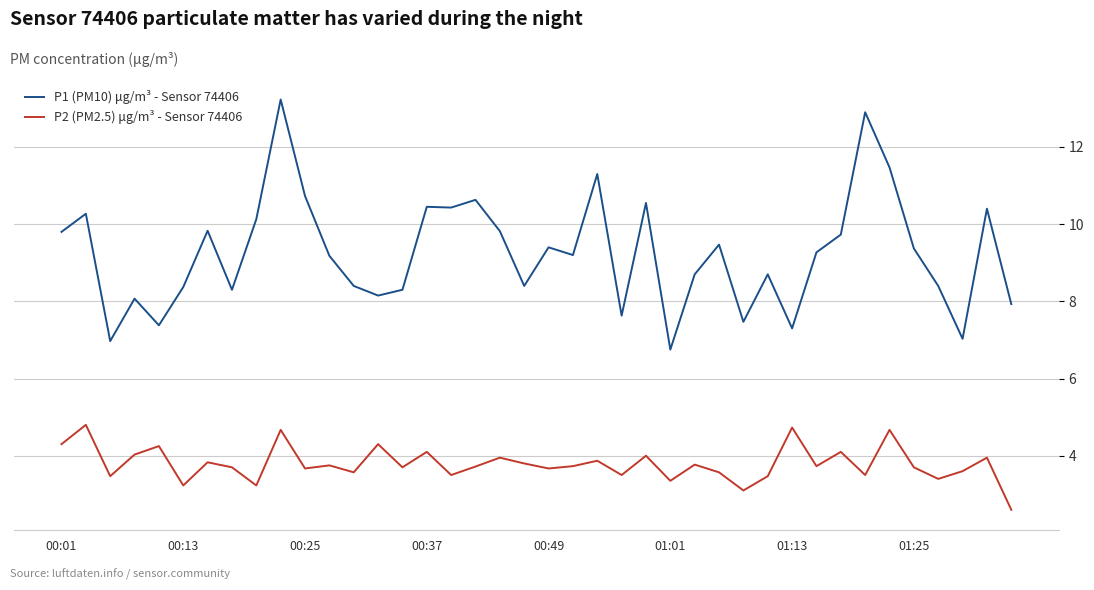

List the series in order of their peak value, lowest first.

P2 (PM2.5) μg/m³ - Sensor 74406, P1 (PM10) μg/m³ - Sensor 74406